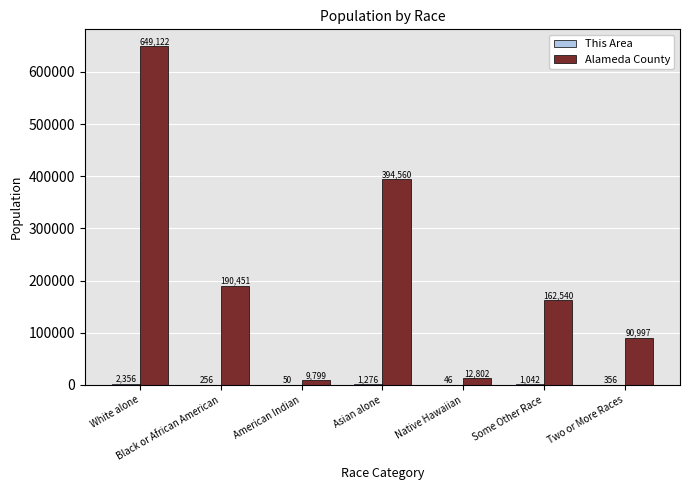

How many groups of bars are there?

7